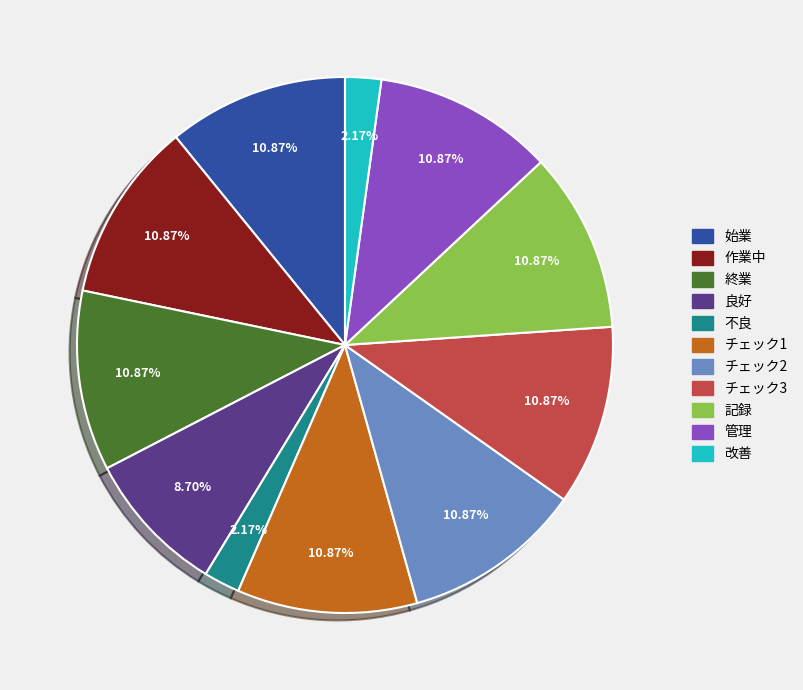

How much of the chart is everything except 不良?

97.8%